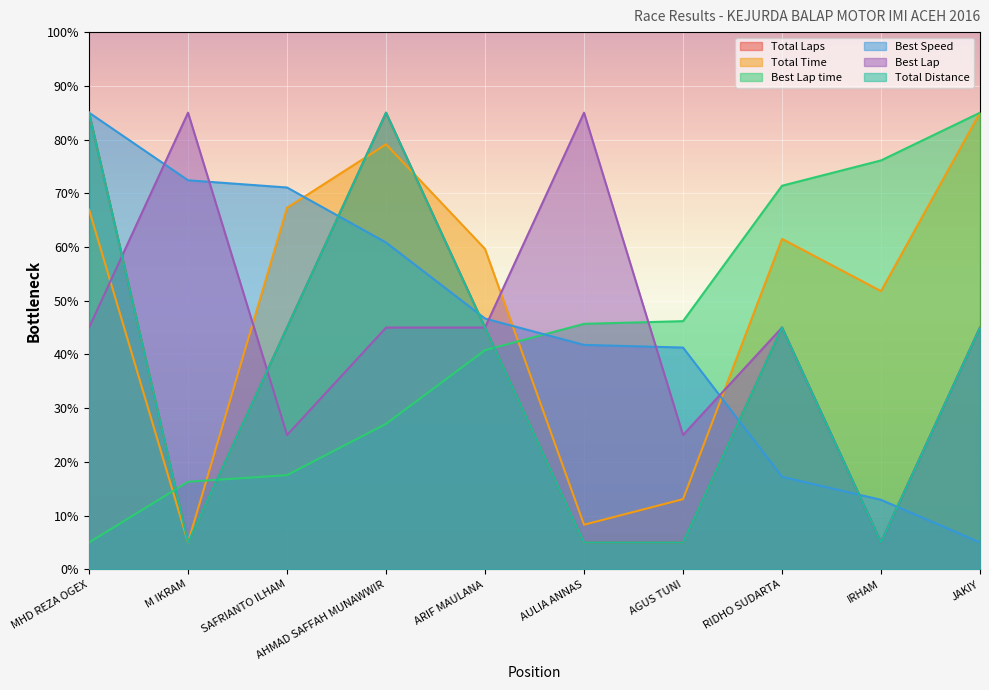

True or false: Best Speed and Best Lap intersect in this chart.

True